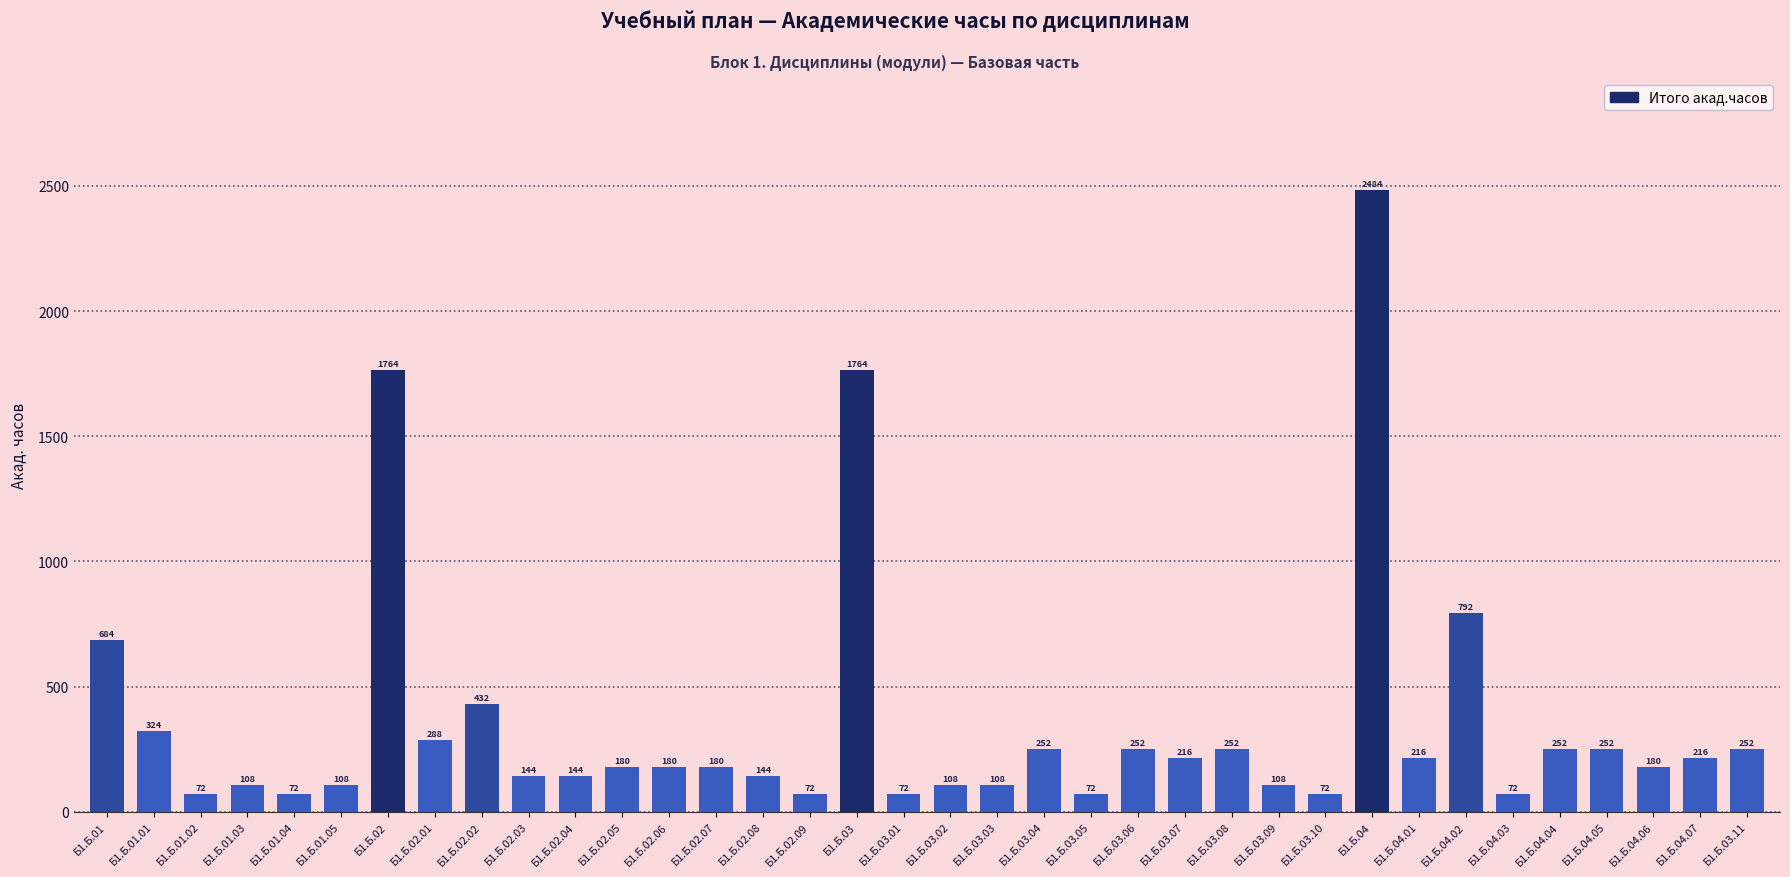

Where does the data first go above 180?

Б1.Б.01